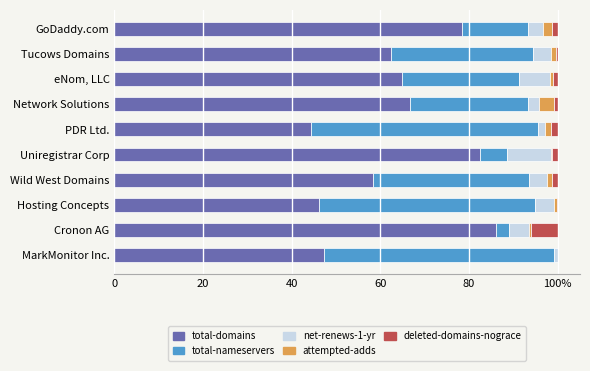

What is the difference between the maximum and minimum values in the total-nameservers series?

48.9